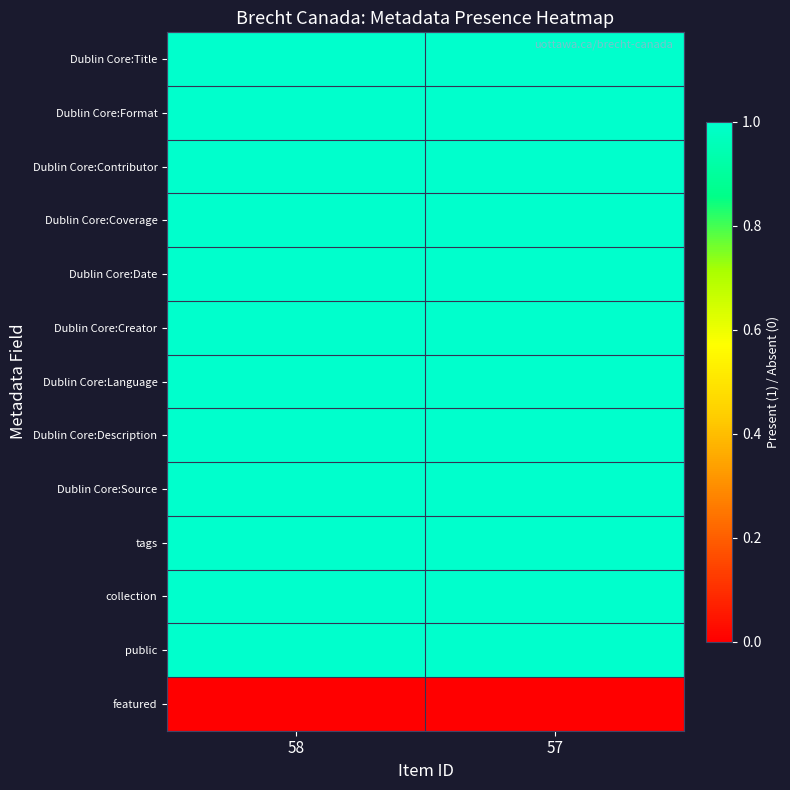

Reading left to right, extract all data points from this chart.

Dublin Core:Title: 58=1	57=1
Dublin Core:Format: 58=1	57=1
Dublin Core:Contributor: 58=1	57=1
Dublin Core:Coverage: 58=1	57=1
Dublin Core:Date: 58=1	57=1
Dublin Core:Creator: 58=1	57=1
Dublin Core:Language: 58=1	57=1
Dublin Core:Description: 58=1	57=1
Dublin Core:Source: 58=1	57=1
tags: 58=1	57=1
collection: 58=1	57=1
public: 58=1	57=1
featured: 58=0	57=0